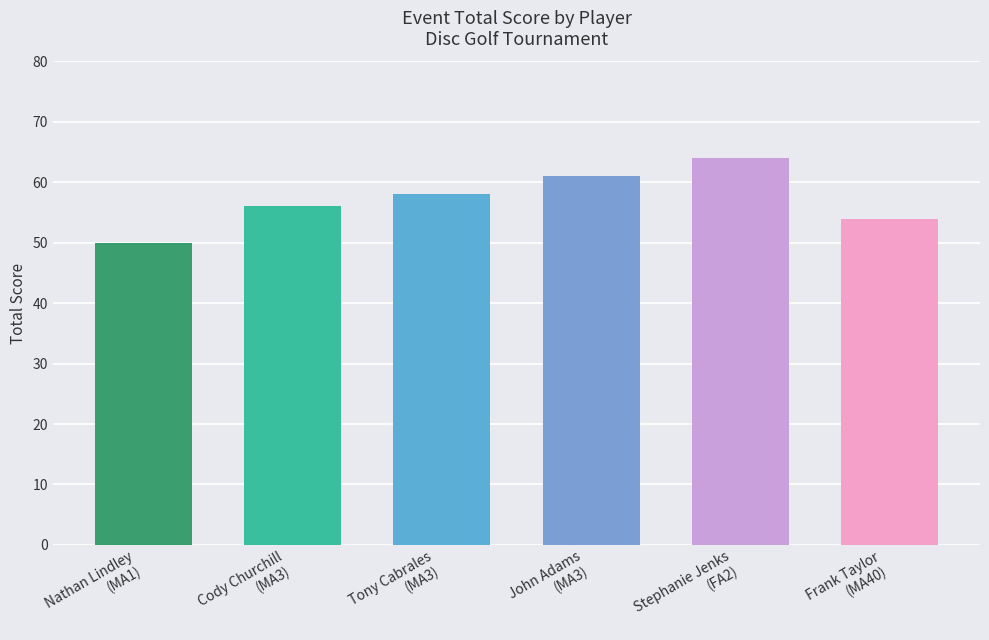

What is the difference between the maximum and minimum values?

14